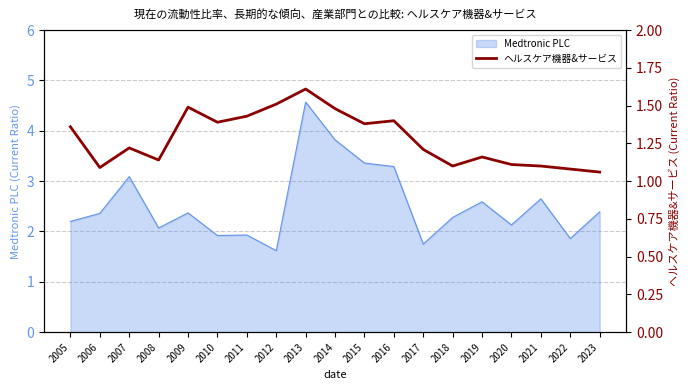

Reading left to right, what are all the values shown in this chart?

2005=1.4	2006=1.1	2007=1.2	2008=1.1	2009=1.5	2010=1.4	2011=1.4	2012=1.5	2013=1.6	2014=1.5	2015=1.4	2016=1.4	2017=1.2	2018=1.1	2019=1.2	2020=1.1	2021=1.1	2022=1.1	2023=1.1